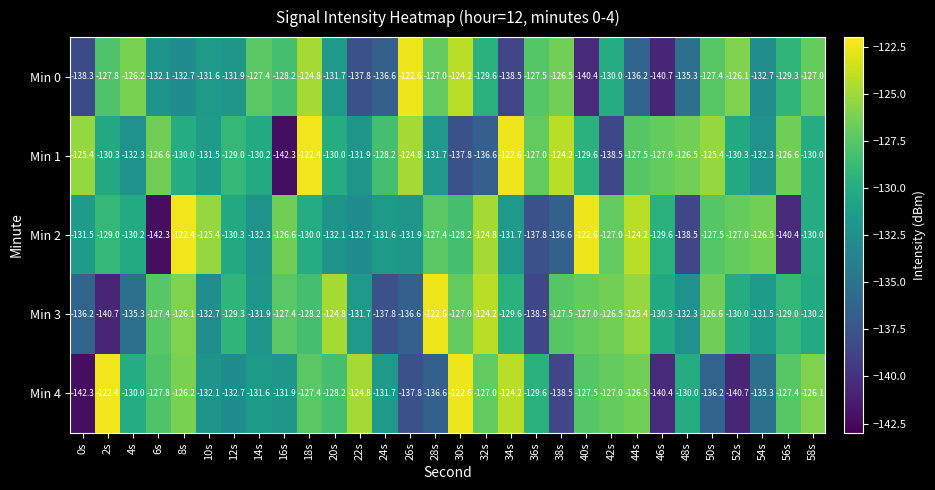

What is the difference between the second highest and minimum values in the Min 4 series?

19.7